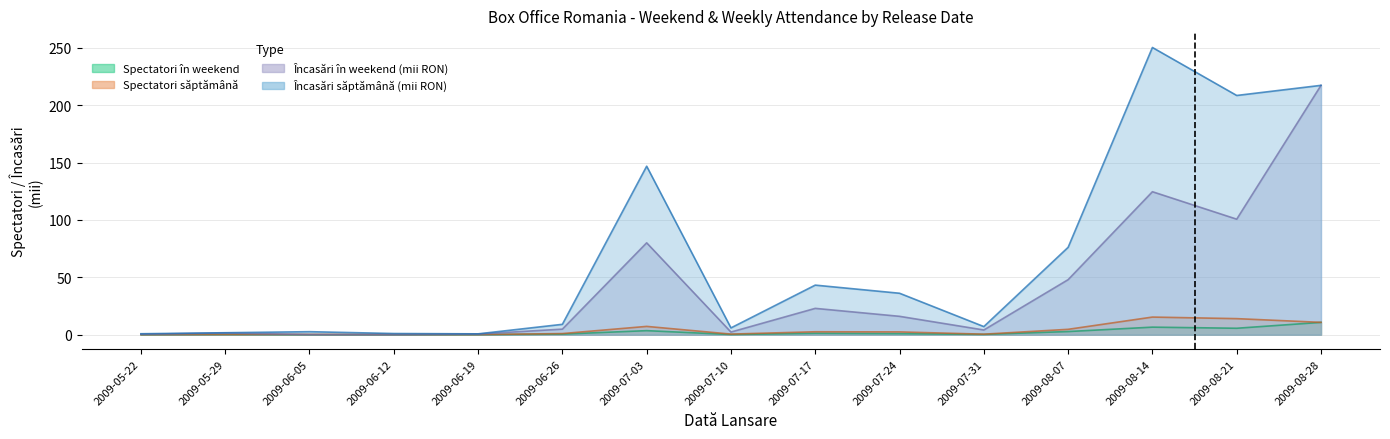

Rank the series by their maximum value, from highest to lowest.

Încasări săptămână, Încasări în weekend, Spectatori săptămână, Spectatori în weekend